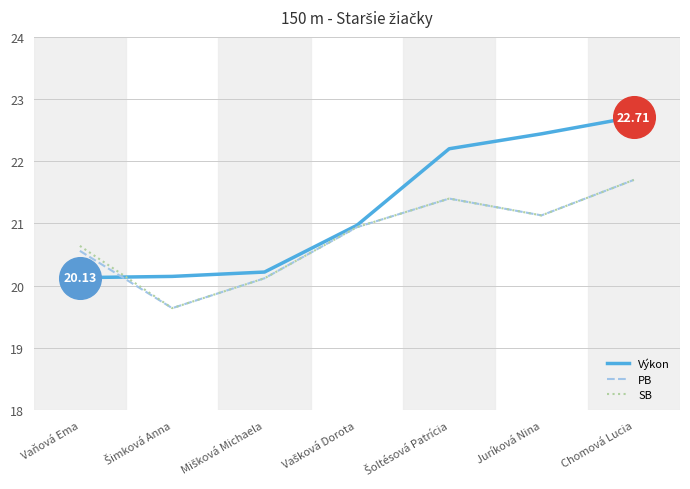

What is the total value across all series at Chomová Lucia?

66.1